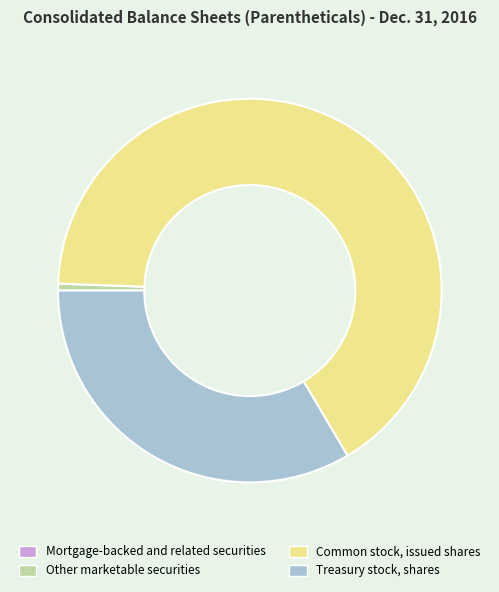

Is the sum of Treasury stock, shares and Other marketable securities greater than half?

No